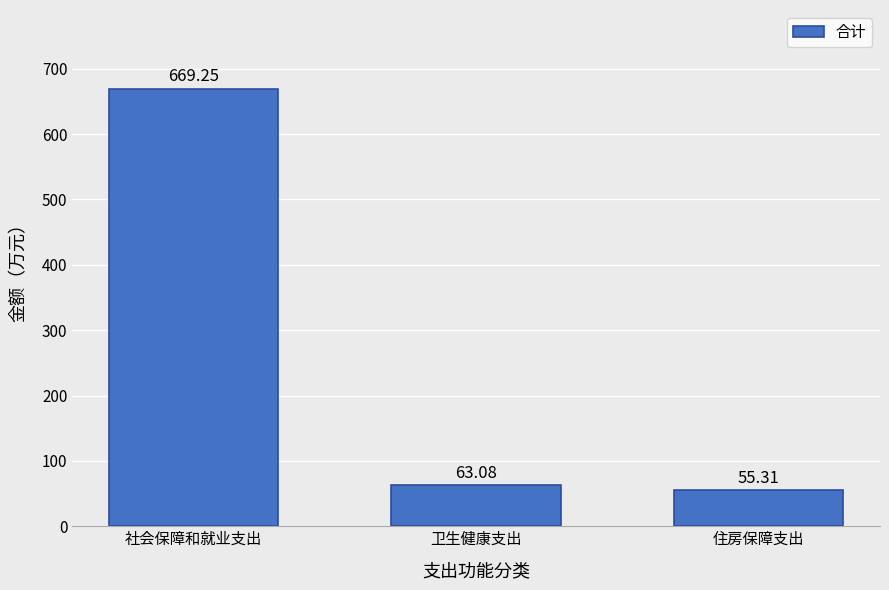

Which category has the lowest value across all series?

住房保障支出